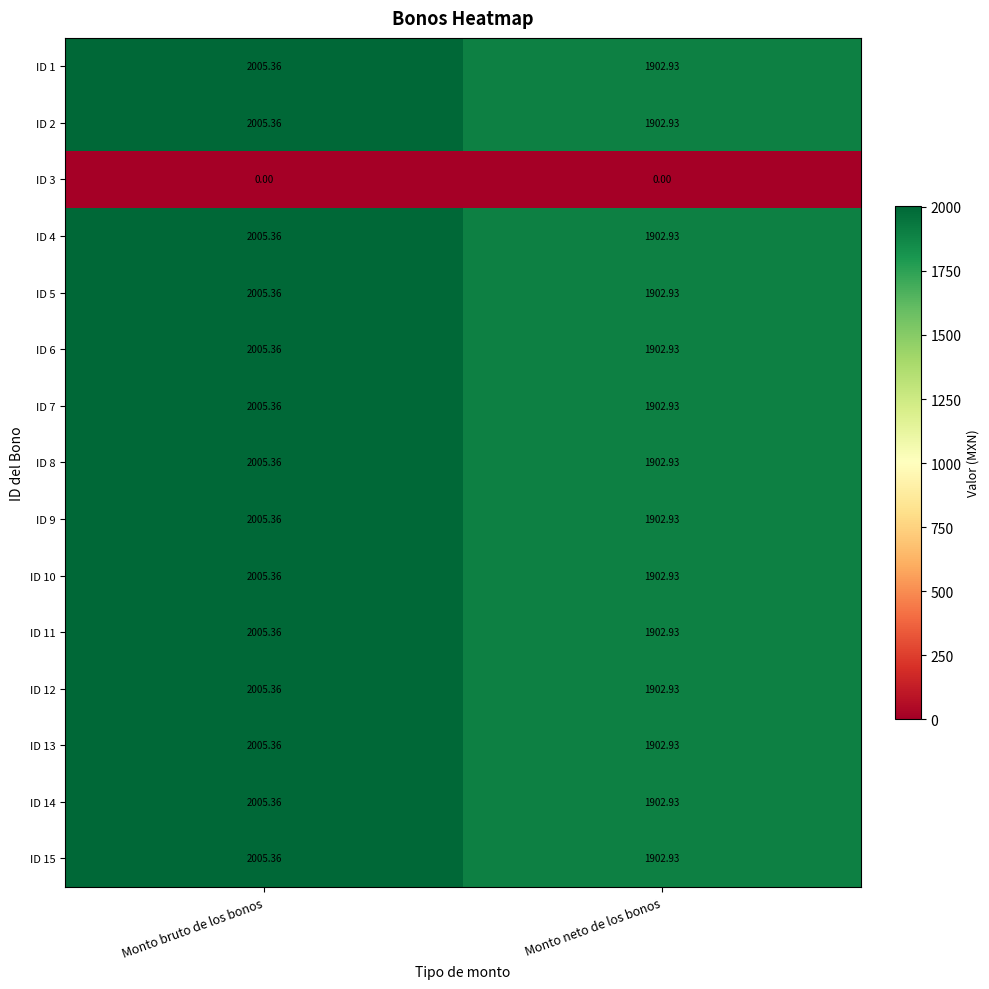

At which label does ID 4 reach its minimum?

Monto neto de los bonos